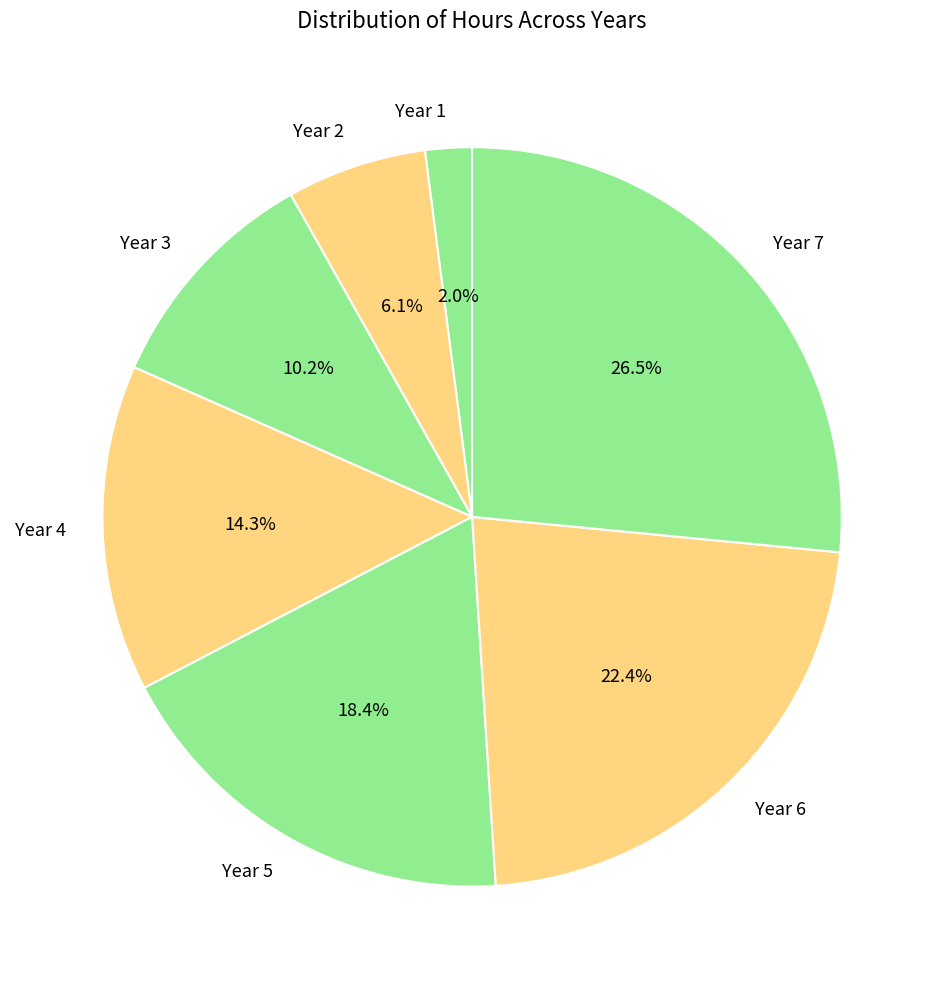

How many slices are in this pie chart?

7